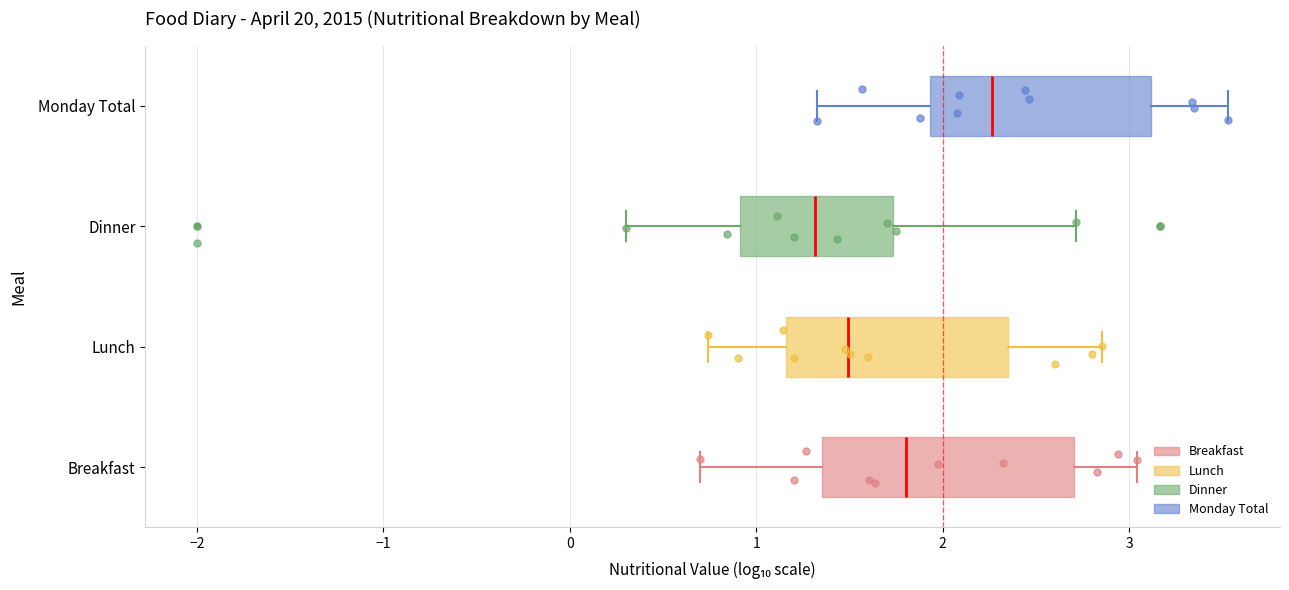

Reading bottom to top, read every box against the x-axis: the position of its median line, the range the box covers, and the ends of its whiskers. The values are not printed on the chart, so give them approximately, as read against the axis.

Breakfast: median 1.8, box 1.4 to 2.7, whiskers 0.7 to 3.0
Lunch: median 1.5, box 1.2 to 2.4, whiskers 0.7 to 2.9
Dinner: median 1.3, box 0.9 to 1.7, whiskers 0.3 to 2.7
Monday Total: median 2.3, box 1.9 to 3.1, whiskers 1.3 to 3.5